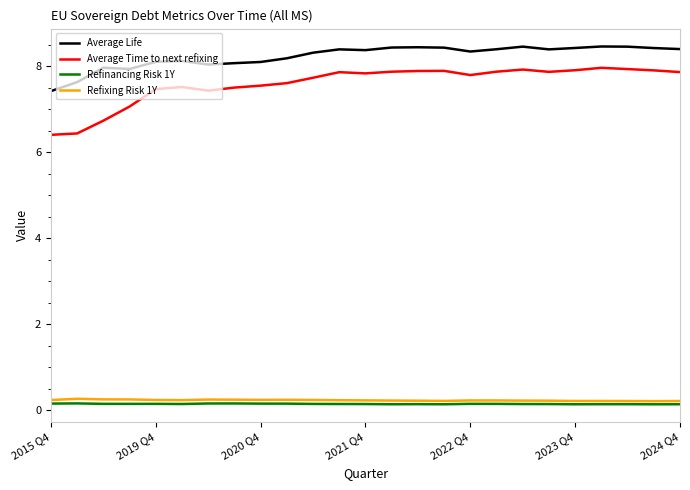

Which series has the largest total across all categories?

Average Life